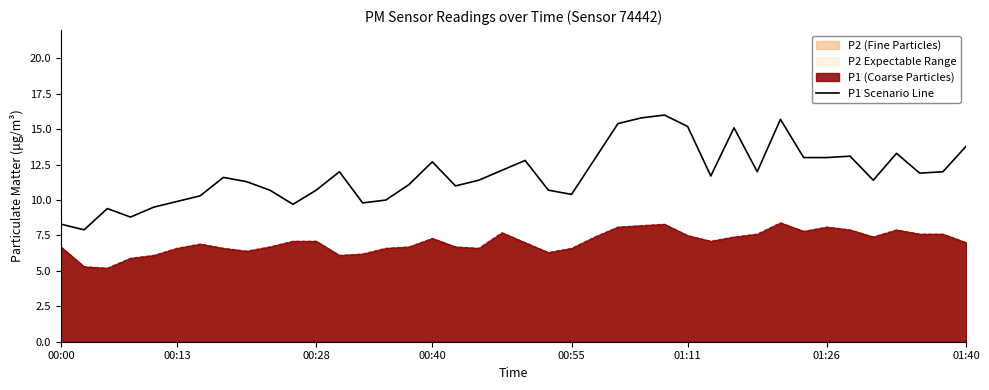

Which series has the largest total across all categories?

P1 Scenario Line